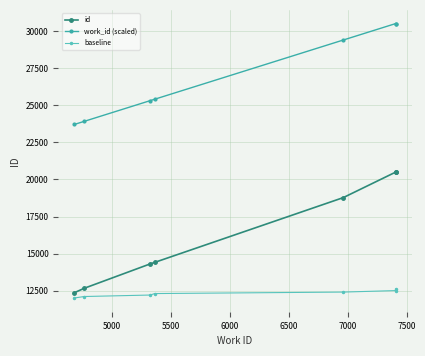

List the series in order of their overall mean, highest first.

work_id (scaled), id, baseline